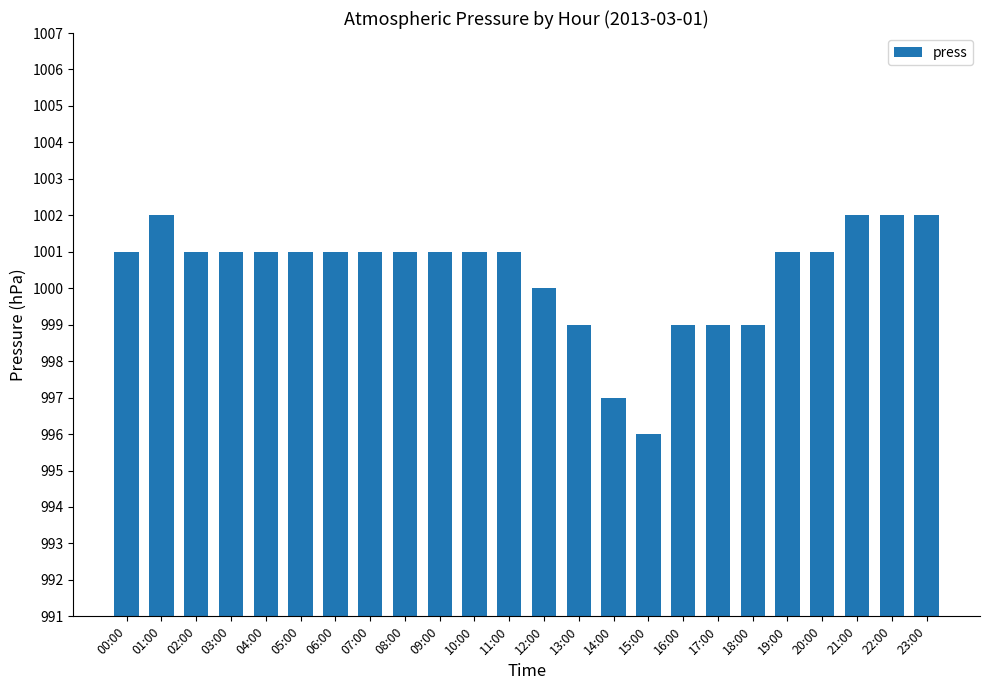

The chart shows a value of 1001 at 11:00. True or false?

True